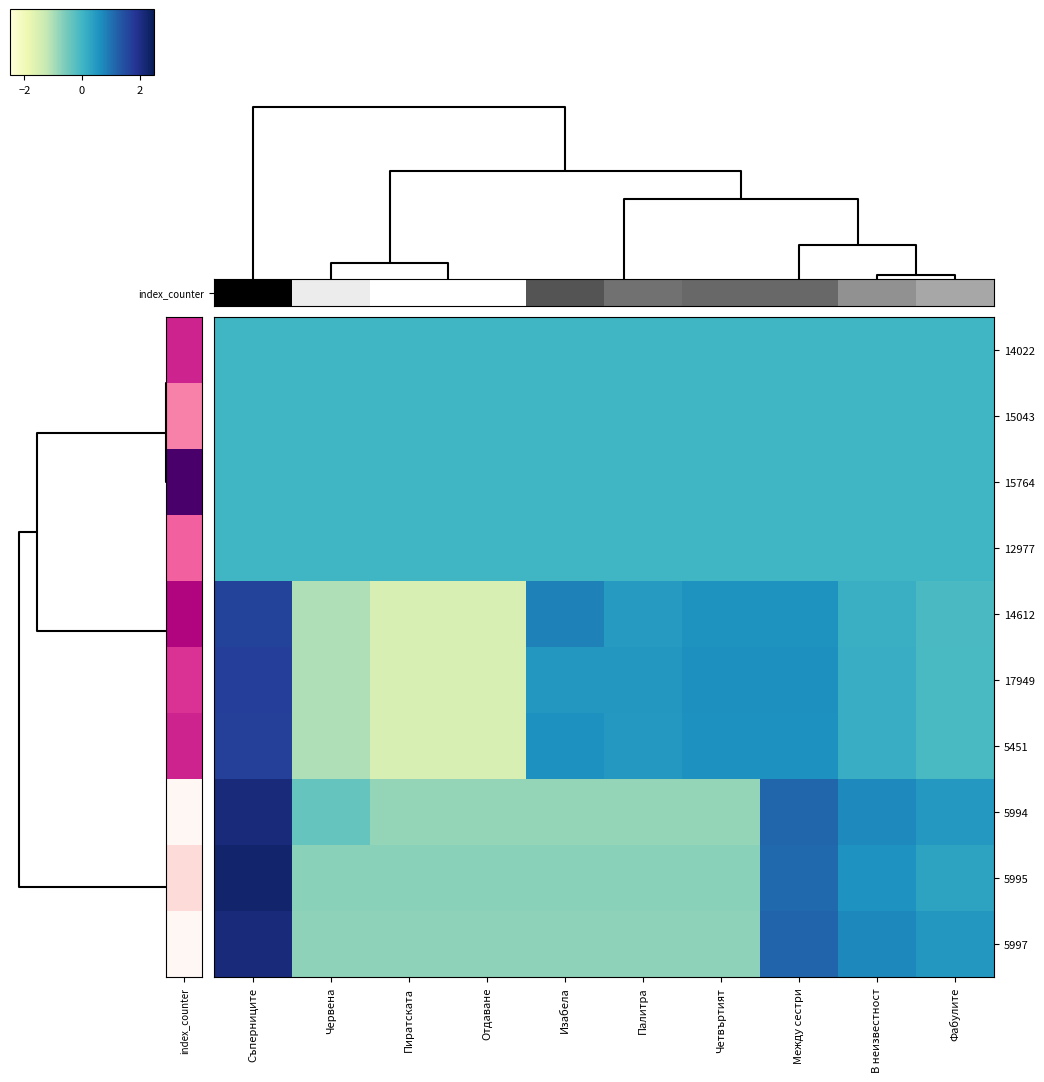

What is the total value across all series at Изабела?

-0.3